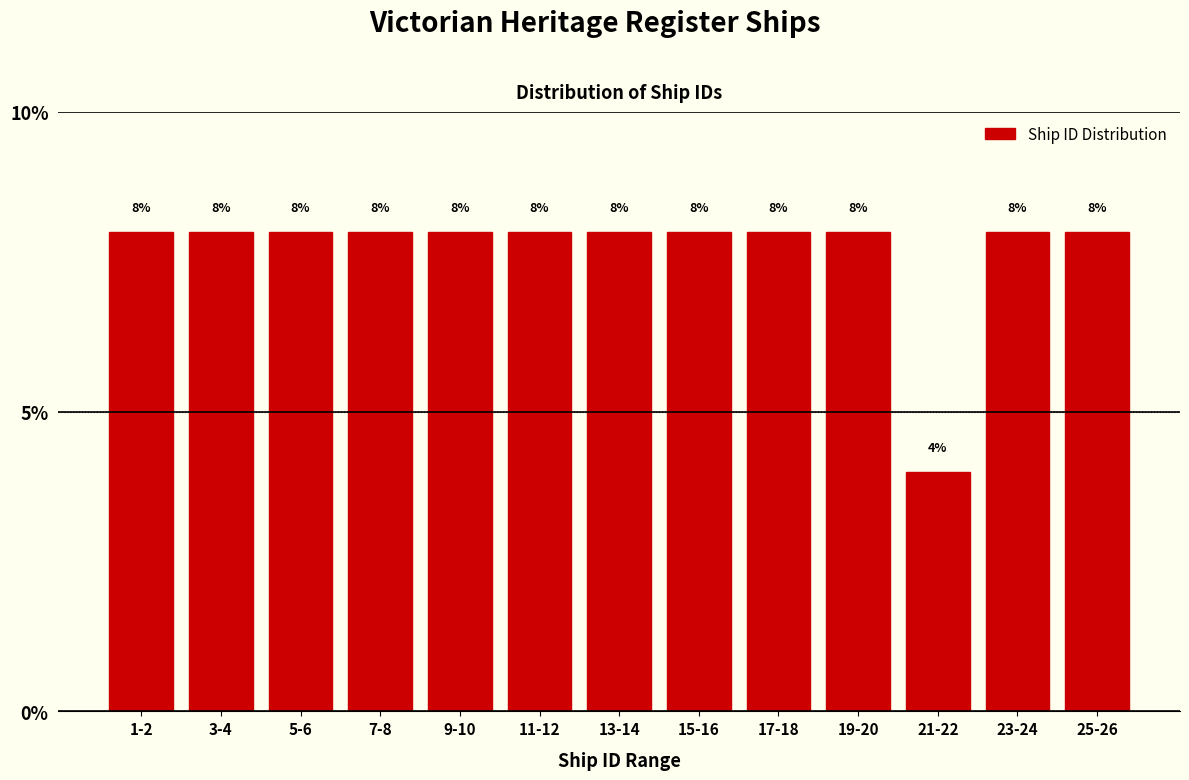

Reading left to right, list all the values displayed in this chart.

8	8	8	8	8	8	8	8	8	8	4	8	8